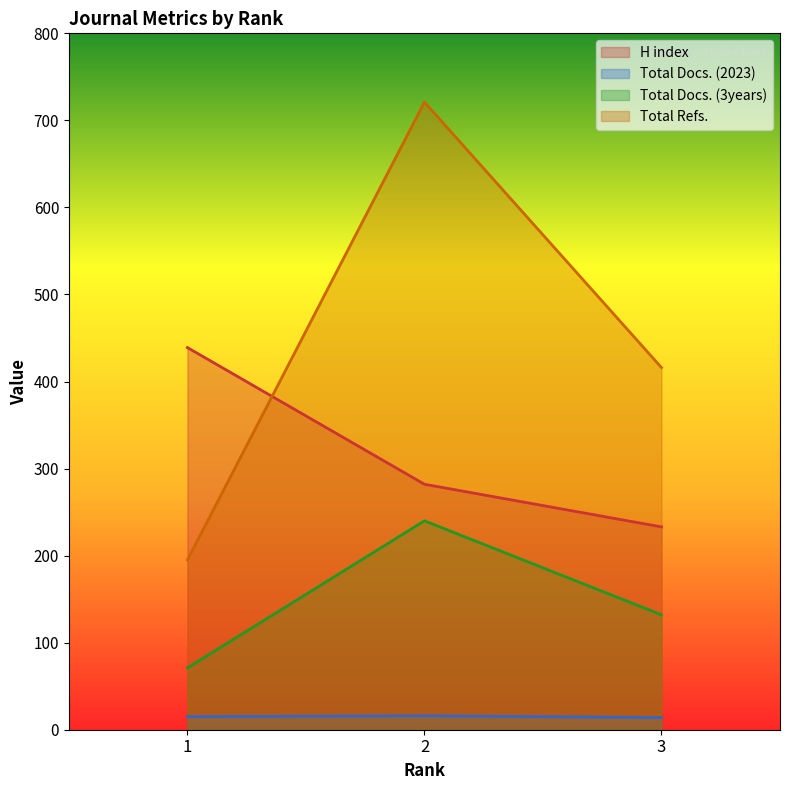

Rank the series at 2 from highest to lowest value.

Total Refs., H index, Total Docs. (3years), Total Docs. (2023)